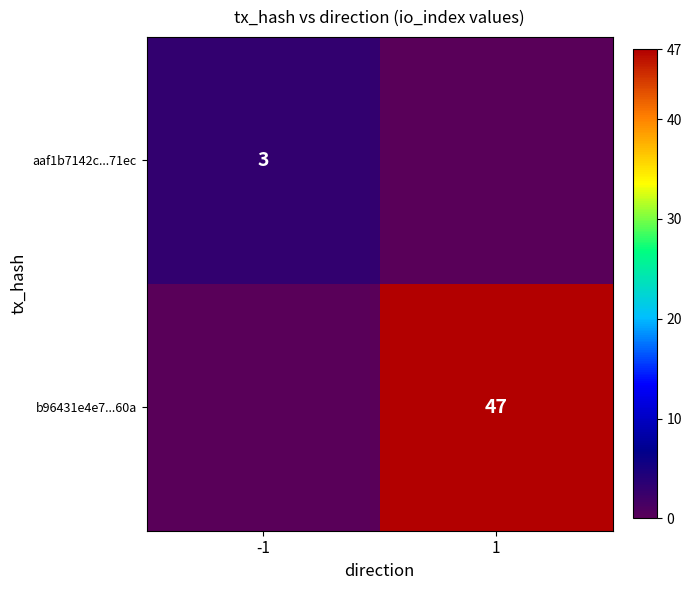

The b96431e4e7...60a series shows 19 at 1. True or false?

False